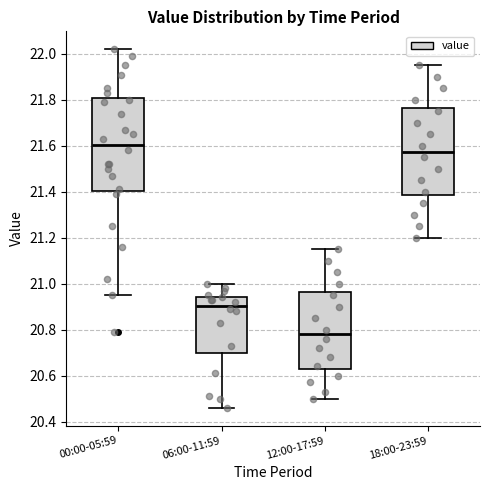

Which box's median line is the highest?

00:00-05:59